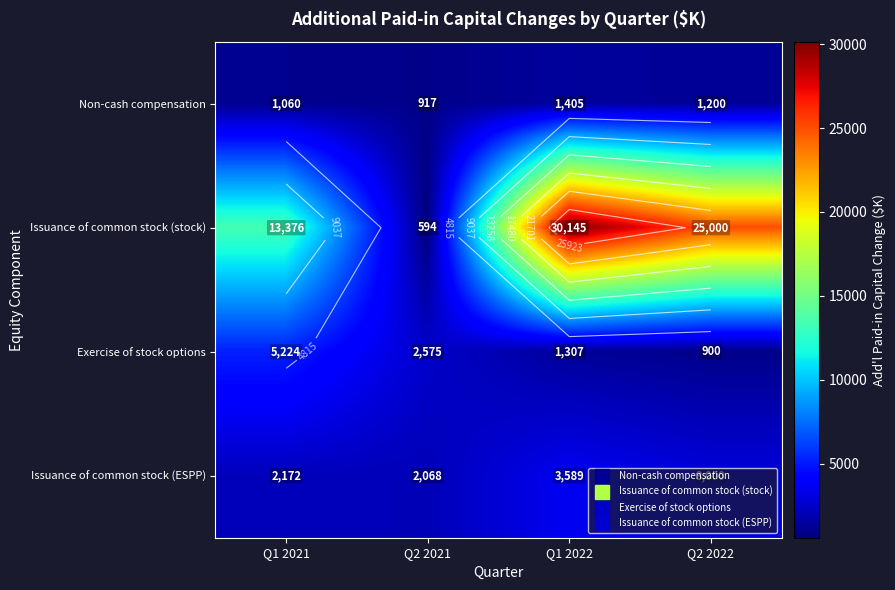

What is the difference between the second highest and minimum values in the Exercise of stock options series?

1675